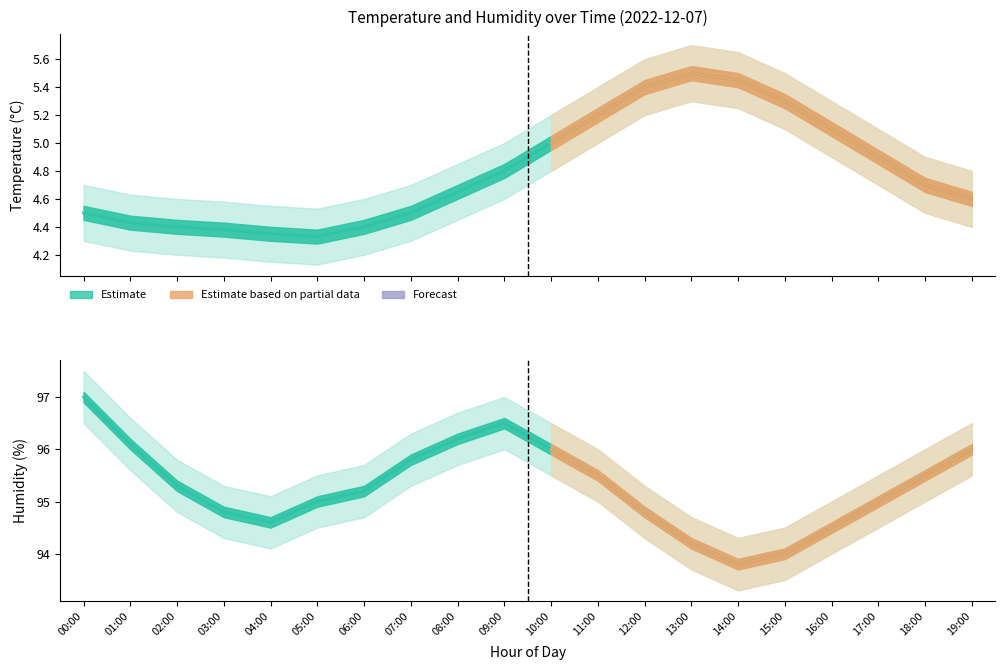

True or false: humidity_lower has a value of 94.7 at 06:00.

True